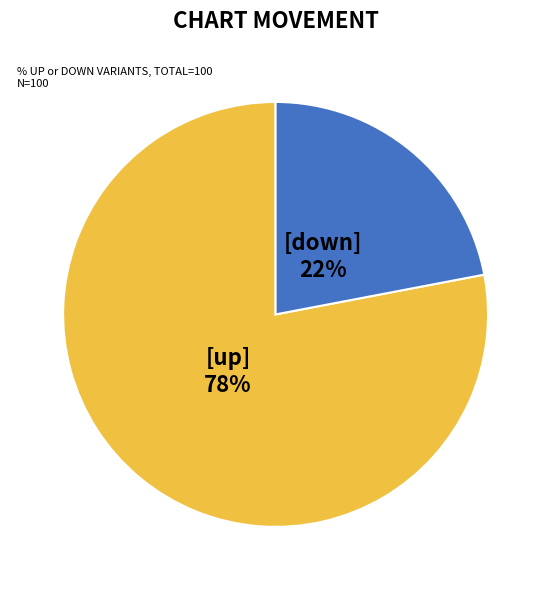

To the nearest percent, what is the average slice percentage?

50%